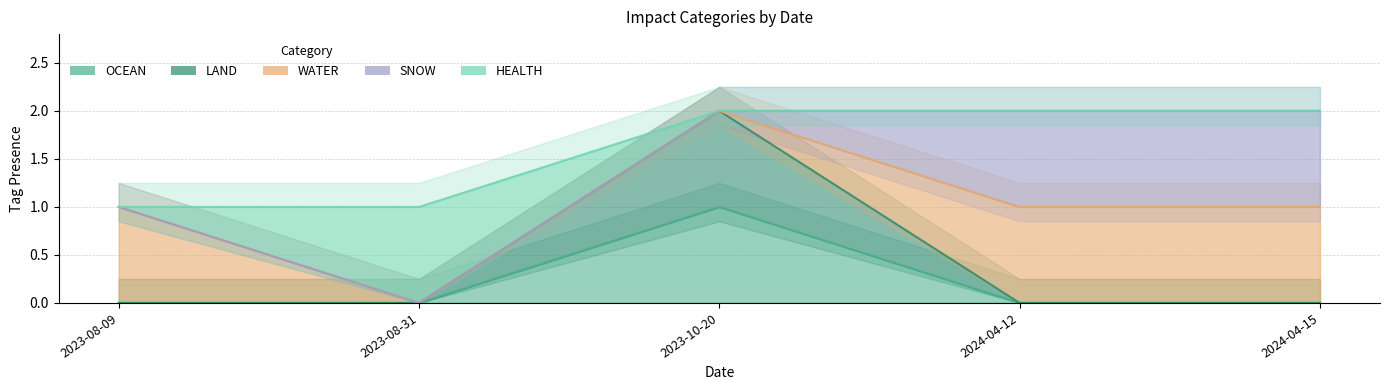

At which category does the chart reach its minimum across all series?

2023-08-09